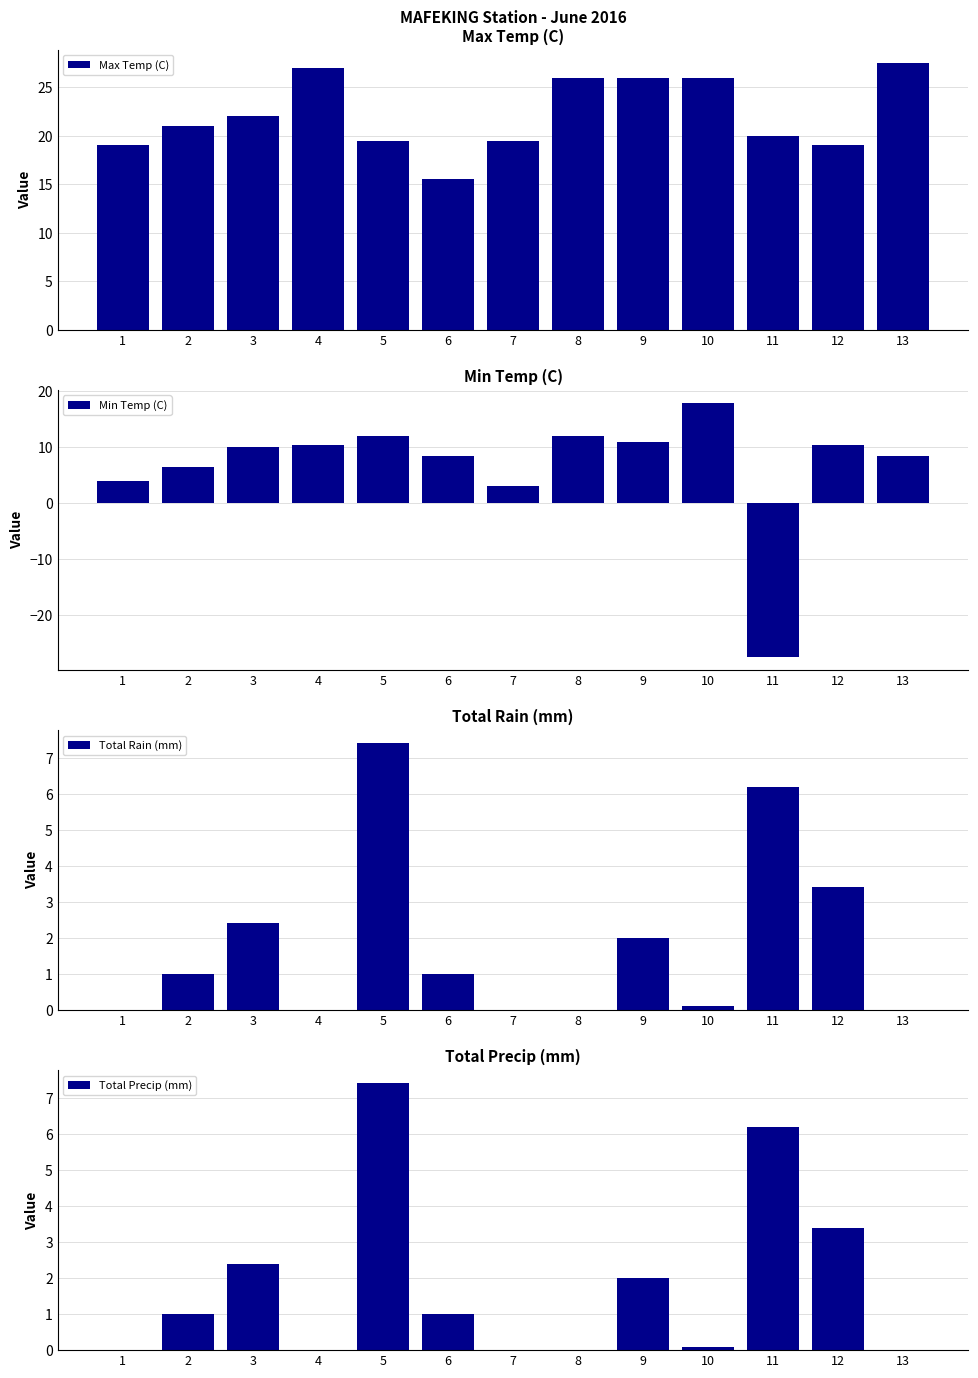

What is the difference between the maximum and minimum values in the Min Temp (C) series?

45.5